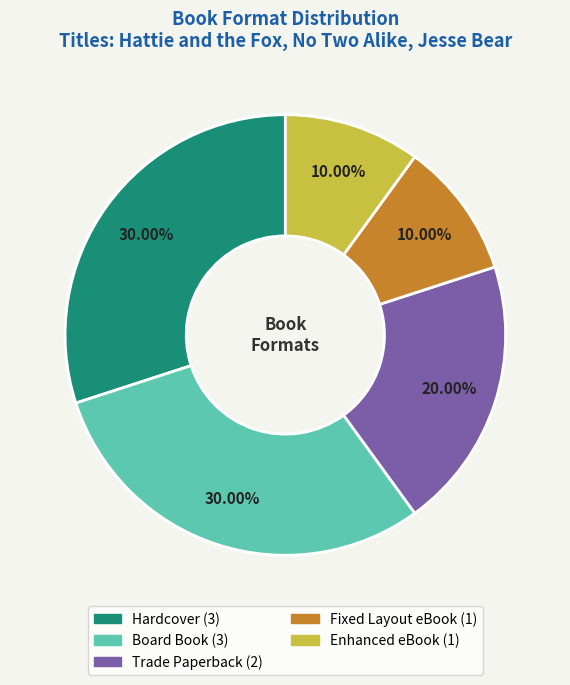

What percentage is NOT represented by Enhanced eBook?

90.0%